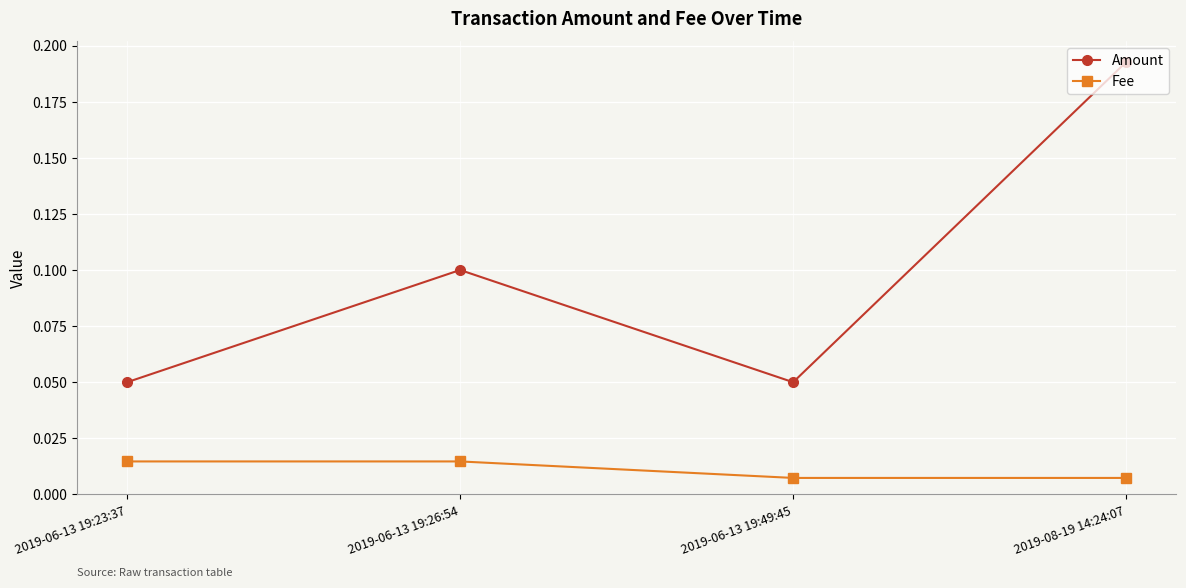

Is this an area chart (filled region under the line)?

No